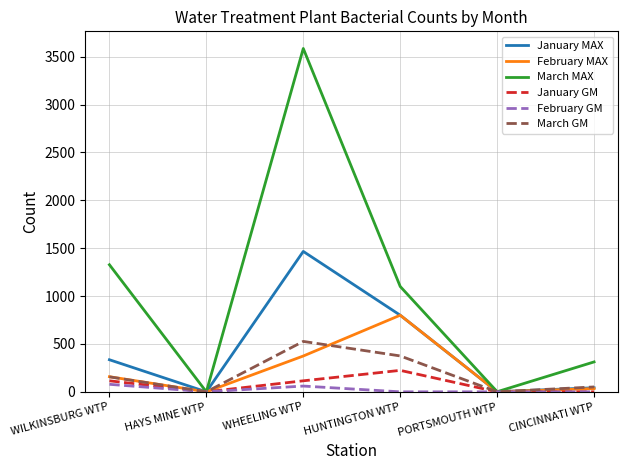

Is the value of March GM at HUNTINGTON WTP greater than the value of January MAX at WILKINSBURG WTP?

Yes